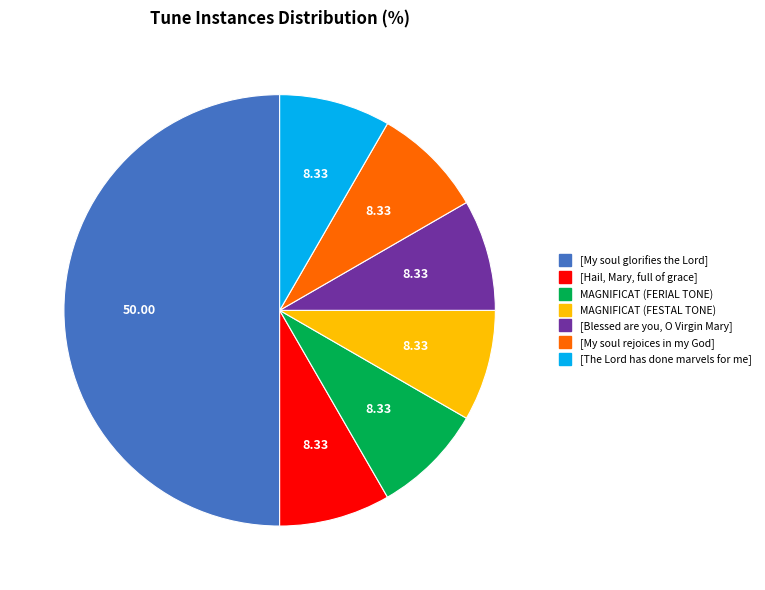

Which category has the biggest portion of the pie?

[My soul glorifies the Lord]